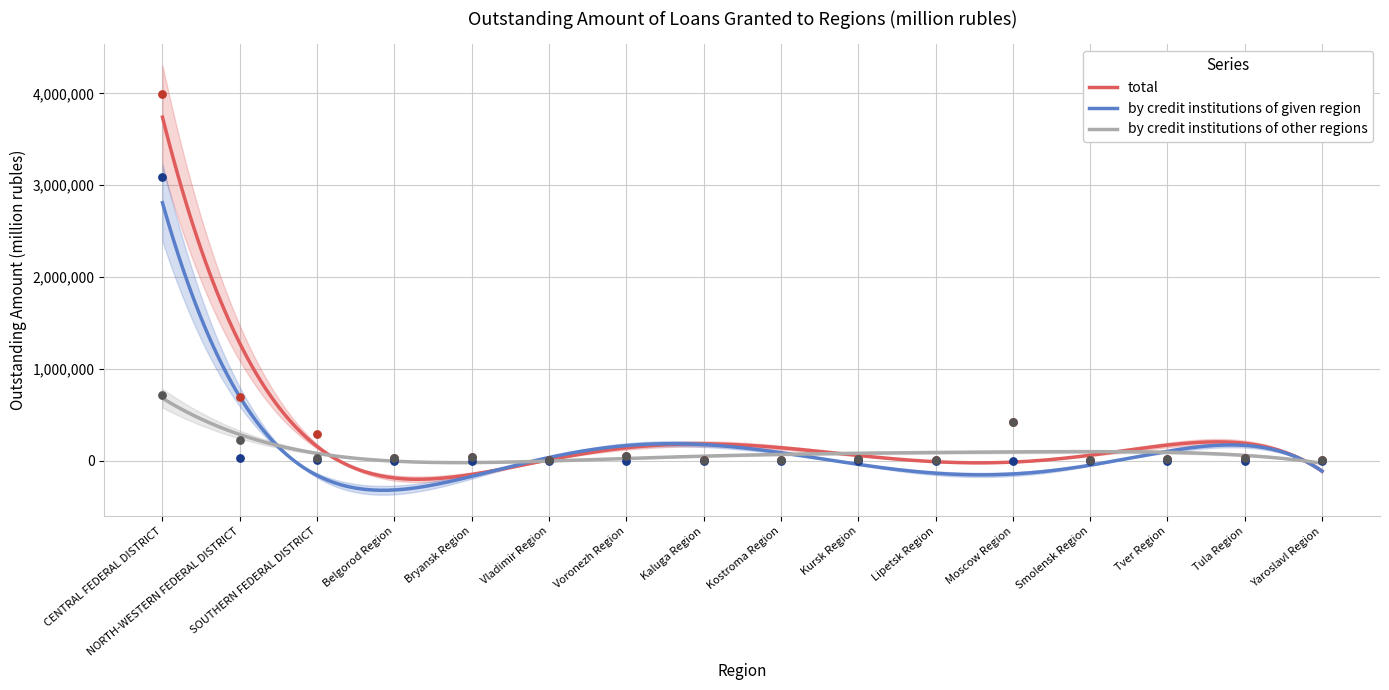

What is the total value across all series at Lipetsk Region?

21602